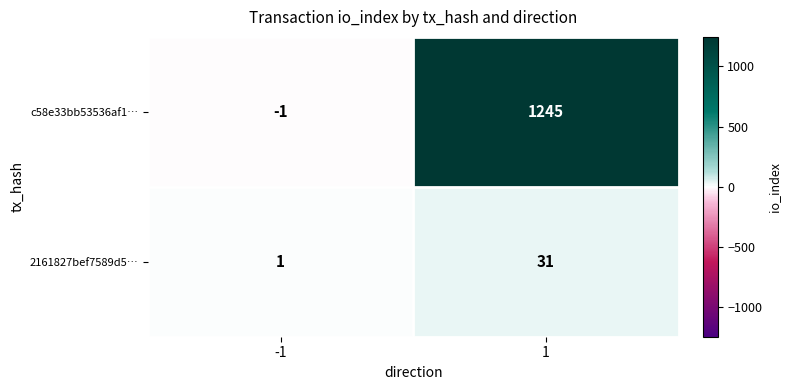

How many distinct data groups are displayed?

2